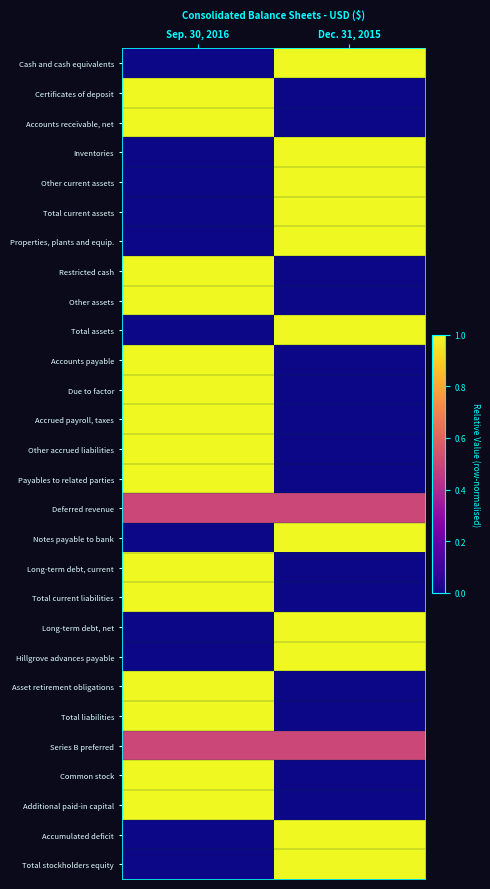

Rank the series by their maximum value, from lowest to highest.

Deferred revenue, Series B preferred, Cash and cash equivalents, Certificates of deposit, Accounts receivable, net, Inventories, Other current assets, Total current assets, Properties, plants and equip., Restricted cash, Other assets, Total assets, Accounts payable, Due to factor, Accrued payroll, taxes, Other accrued liabilities, Payables to related parties, Notes payable to bank, Long-term debt, current, Total current liabilities, Long-term debt, net, Hillgrove advances payable, Asset retirement obligations, Total liabilities, Common stock, Additional paid-in capital, Accumulated deficit, Total stockholders equity